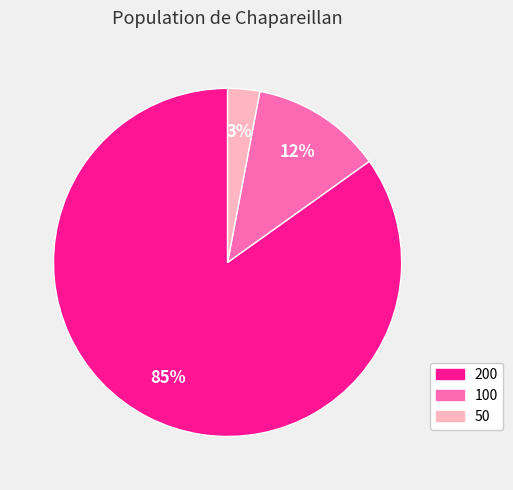

Is there any slice that represents more than half of the pie?

Yes